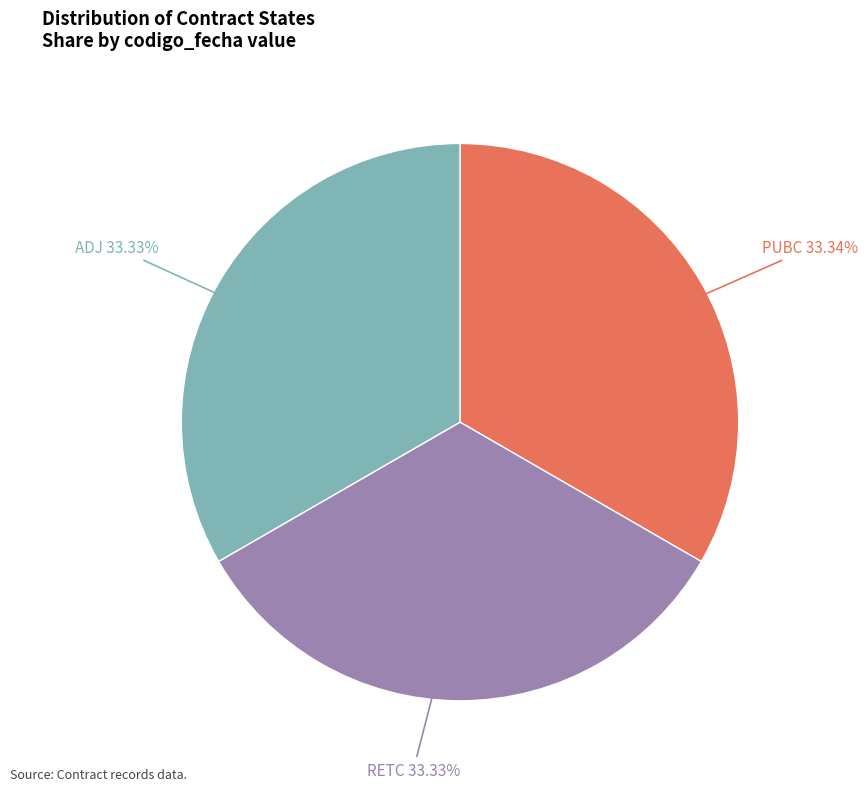

Does ADJ account for over 50% of the chart?

No